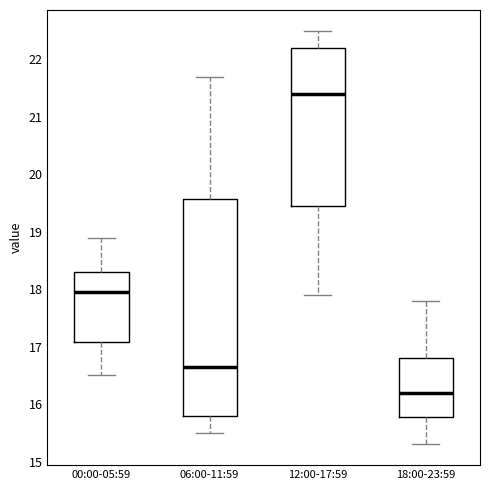

Reading left to right, read every box against the y-axis: the position of its median line, the range the box covers, and the ends of its whiskers. The values are not printed on the chart, so give them approximately, as read against the axis.

00:00-05:59: median 18.0, box 17.1 to 18.3, whiskers 16.5 to 18.9
06:00-11:59: median 16.7, box 15.8 to 19.6, whiskers 15.5 to 21.7
12:00-17:59: median 21.4, box 19.5 to 22.2, whiskers 17.9 to 22.5
18:00-23:59: median 16.2, box 15.8 to 16.8, whiskers 15.3 to 17.8